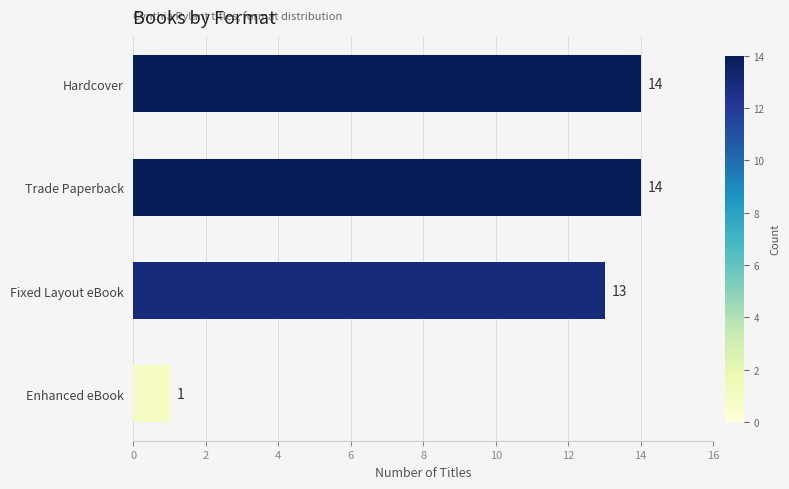

The chart shows a value of 13 at Fixed Layout eBook. True or false?

True